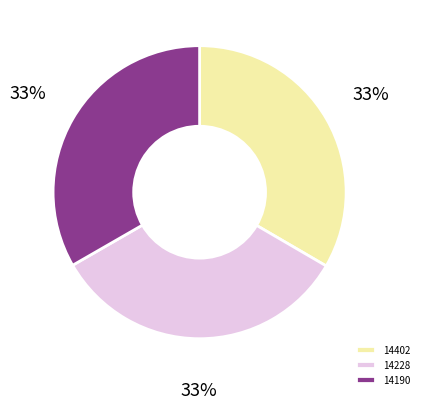

Is the sum of 14190 and 14402 greater than half?

Yes